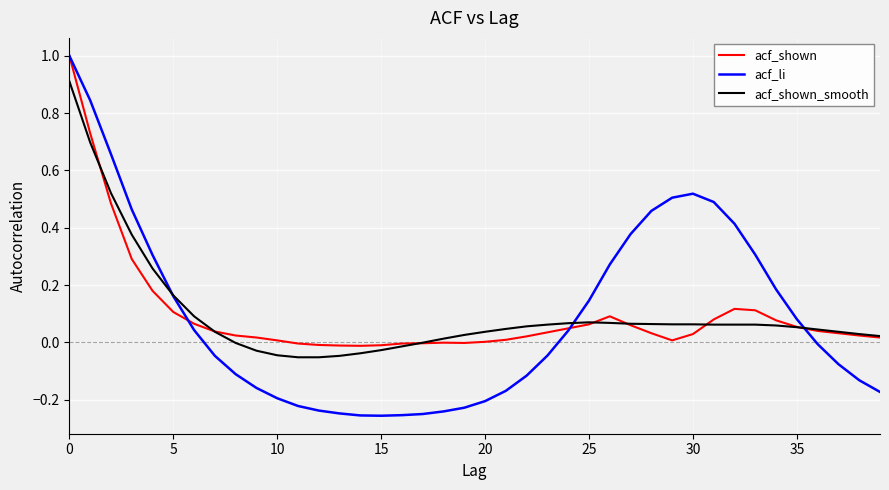

What is the greatest value displayed?

1.0